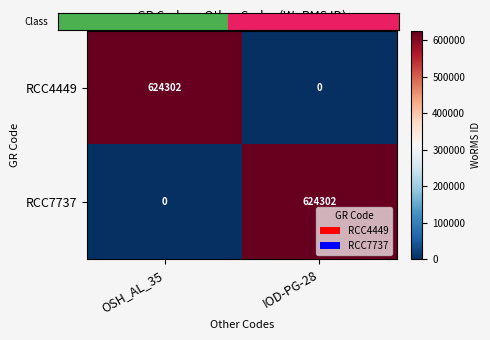

The value of RCC4449 at OSH_AL_35 is 624302. True or false?

True